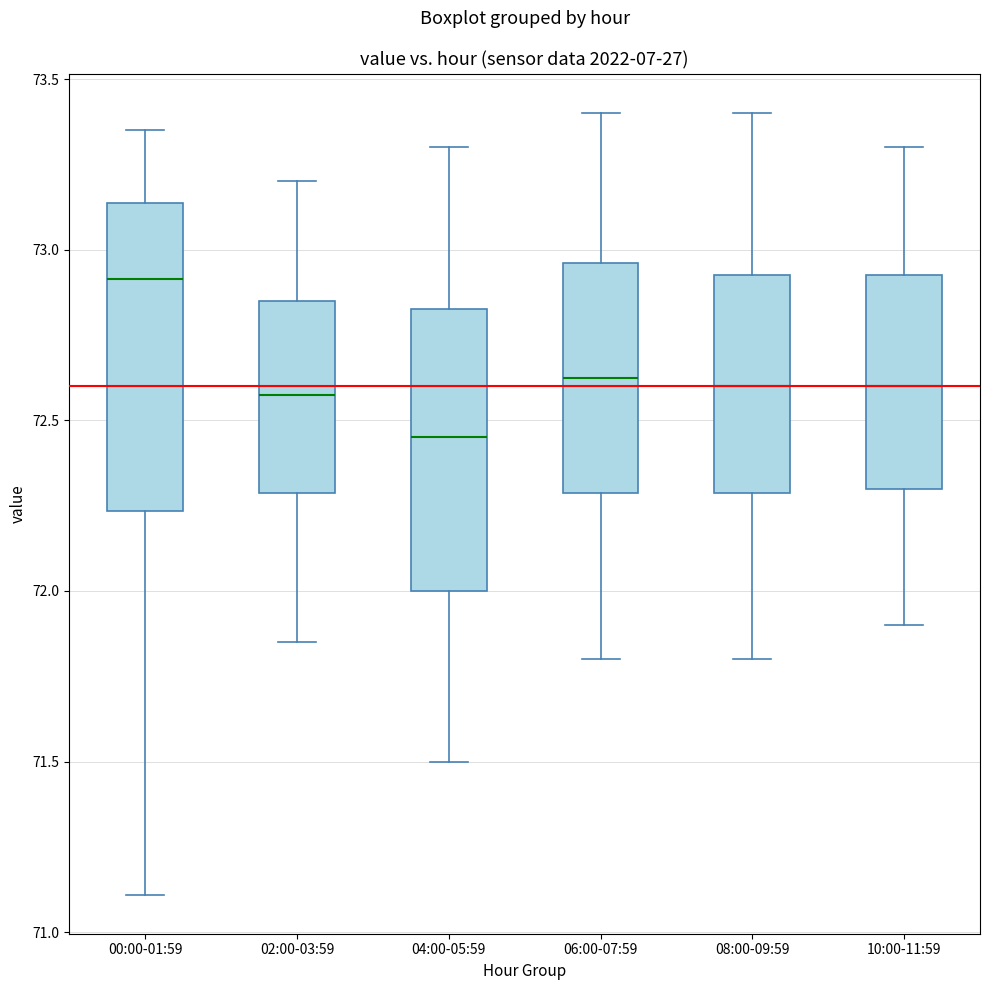

Reading left to right, transcribe this box plot: for each box, give where its median line is, the range the box spans, and where its two whiskers end, as read against the y-axis. The values are not printed on the chart, so give them approximately, as read against the axis.

00:00-01:59: median 72.90, box 72.25 to 73.15, whiskers 71.10 to 73.35
02:00-03:59: median 72.60, box 72.30 to 72.85, whiskers 71.85 to 73.20
04:00-05:59: median 72.45, box 72.00 to 72.85, whiskers 71.50 to 73.30
06:00-07:59: median 72.65, box 72.30 to 72.95, whiskers 71.80 to 73.40
08:00-09:59: median 72.60, box 72.30 to 72.95, whiskers 71.80 to 73.40
10:00-11:59: median 72.60, box 72.30 to 72.95, whiskers 71.90 to 73.30